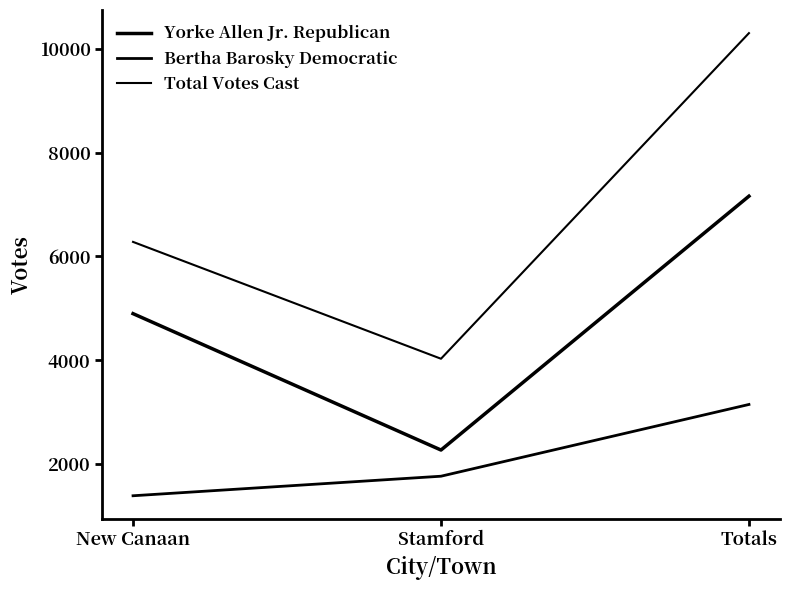

What is the total value across all series at Totals?

20616